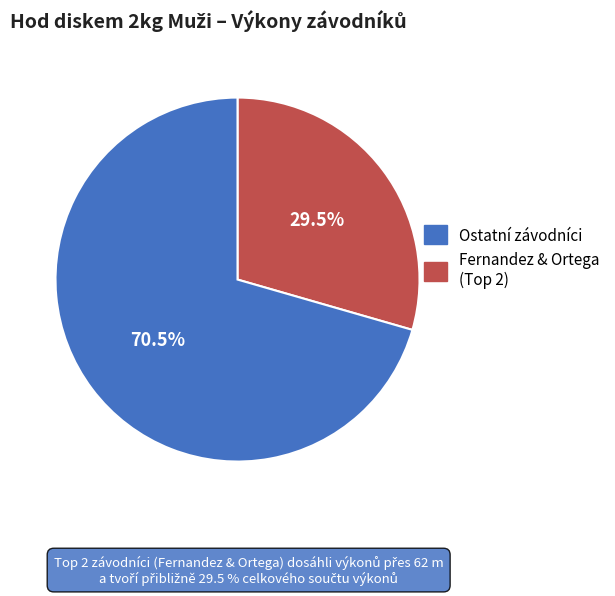

How many slices are in this pie chart?

2